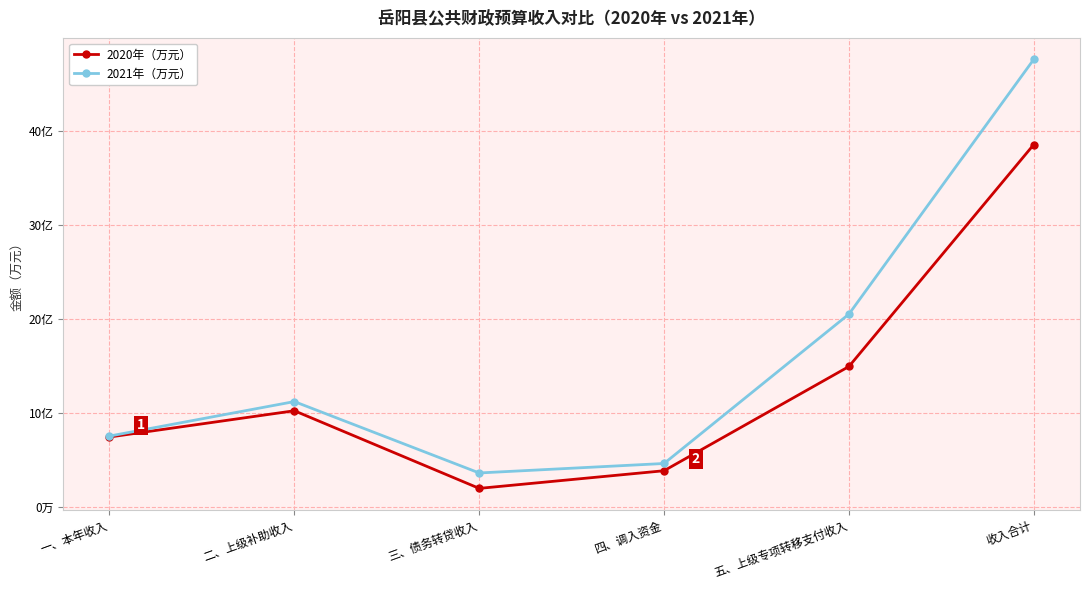

Is this an area chart (filled region under the line)?

No